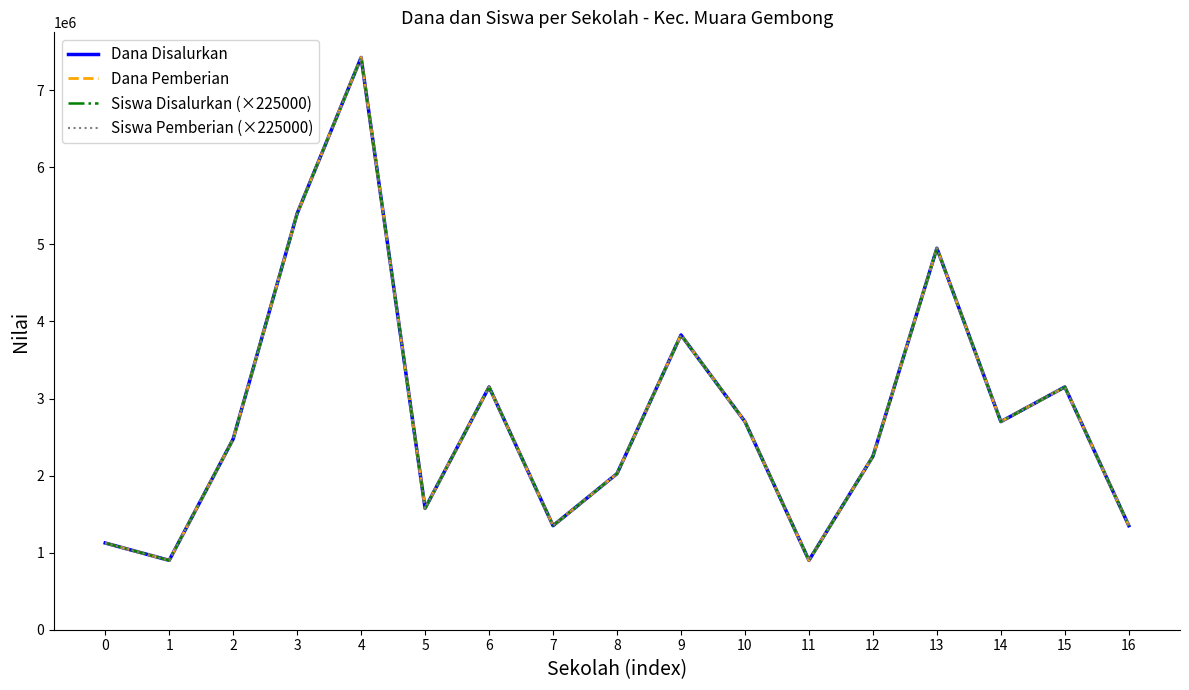

Does the chart have visible grid lines?

No